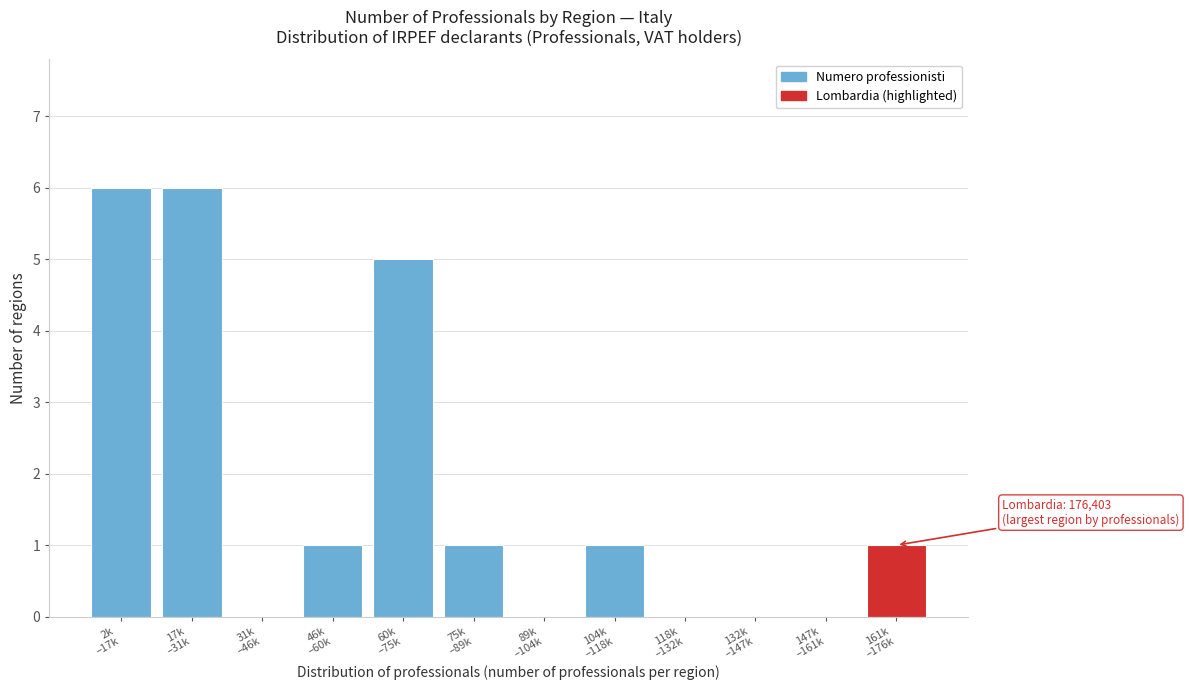

What is the maximum value shown in the chart?

6